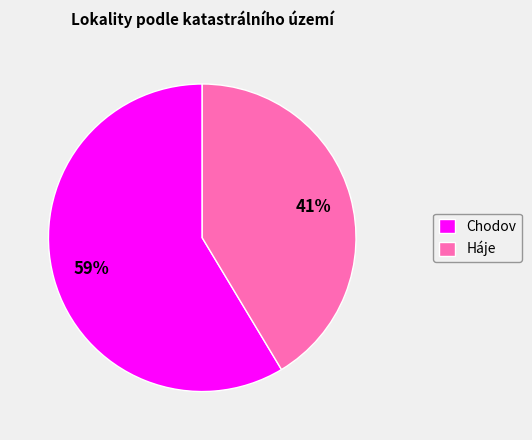

Do Chodov and Háje together represent more than half of the pie?

Yes